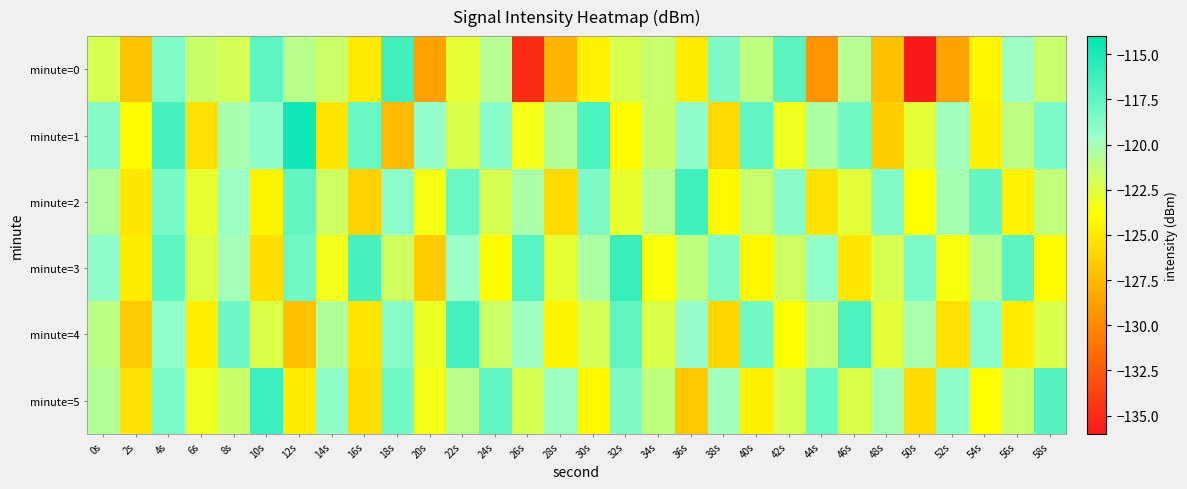

Reading left to right, extract all data points from this chart.

minute=0: 0s=-122.2	2s=-127.0	4s=-118.7	6s=-121.6	8s=-122.0	10s=-117.4	12s=-120.9	14s=-121.7	16s=-125.0	18s=-116.4	20s=-128.6	22s=-122.8	24s=-120.7	26s=-135.0	28s=-127.6	30s=-124.5	32s=-122.2	34s=-121.5	36s=-124.8	38s=-118.6	40s=-121.2	42s=-117.3	44s=-129.4	46s=-120.8	48s=-127.1	50s=-135.9	52s=-128.7	54s=-124.3	56s=-119.7	58s=-121.5
minute=1: 0s=-118.9	2s=-124.0	4s=-116.6	6s=-125.5	8s=-120.2	10s=-119.2	12s=-114.6	14s=-125.2	16s=-117.8	18s=-127.4	20s=-119.5	22s=-122.3	24s=-118.9	26s=-123.4	28s=-120.7	30s=-116.8	32s=-124.1	34s=-121.6	36s=-119.3	38s=-125.8	40s=-117.5	42s=-123.2	44s=-120.4	46s=-118.1	48s=-126.3	50s=-122.7	52s=-119.9	54s=-124.6	56s=-121.1	58s=-118.5
minute=2: 0s=-120.5	2s=-125.1	4s=-118.3	6s=-122.9	8s=-119.7	10s=-124.4	12s=-117.6	14s=-121.8	16s=-126.2	18s=-119.1	20s=-123.5	22s=-117.9	24s=-122.1	26s=-120.3	28s=-125.7	30s=-118.6	32s=-123.0	34s=-120.8	36s=-116.4	38s=-124.2	40s=-121.5	42s=-119.0	44s=-125.3	46s=-122.6	48s=-118.8	50s=-123.9	52s=-120.1	54s=-117.7	56s=-124.5	58s=-121.3
minute=3: 0s=-119.2	2s=-124.8	4s=-117.4	6s=-122.5	8s=-120.0	10s=-125.6	12s=-118.1	14s=-123.3	16s=-116.7	18s=-121.9	20s=-126.5	22s=-119.6	24s=-124.0	26s=-117.2	28s=-122.8	30s=-120.4	32s=-116.0	34s=-123.7	36s=-121.2	38s=-118.7	40s=-124.3	42s=-121.8	44s=-119.4	46s=-125.1	48s=-122.2	50s=-118.5	52s=-123.6	54s=-120.9	56s=-117.3	58s=-124.1
minute=4: 0s=-121.0	2s=-126.6	4s=-119.4	6s=-124.7	8s=-118.0	10s=-122.4	12s=-127.1	14s=-120.6	16s=-125.2	18s=-118.9	20s=-123.1	22s=-116.5	24s=-121.7	26s=-119.8	28s=-124.4	30s=-122.0	32s=-117.6	34s=-122.3	36s=-119.5	38s=-125.9	40s=-118.2	42s=-123.8	44s=-121.4	46s=-116.9	48s=-122.6	50s=-120.2	52s=-125.5	54s=-119.1	56s=-124.8	58s=-122.3
minute=5: 0s=-120.7	2s=-125.3	4s=-118.5	6s=-123.2	8s=-121.6	10s=-116.2	12s=-124.9	14s=-119.3	16s=-125.6	18s=-118.1	20s=-123.4	22s=-120.9	24s=-117.5	26s=-122.1	28s=-119.7	30s=-124.3	32s=-118.6	34s=-121.2	36s=-126.8	38s=-119.9	40s=-124.6	42s=-122.1	44s=-117.8	46s=-122.4	48s=-120.0	50s=-125.7	52s=-119.2	54s=-123.9	56s=-121.5	58s=-117.1